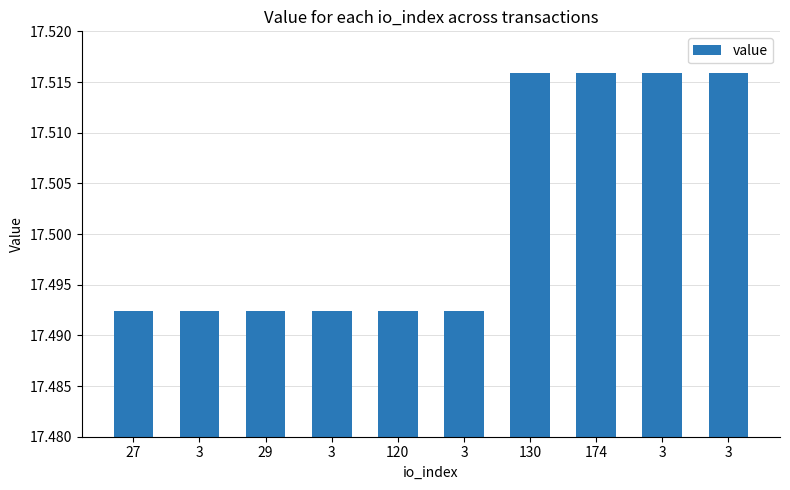

How many bars are there in total?

10